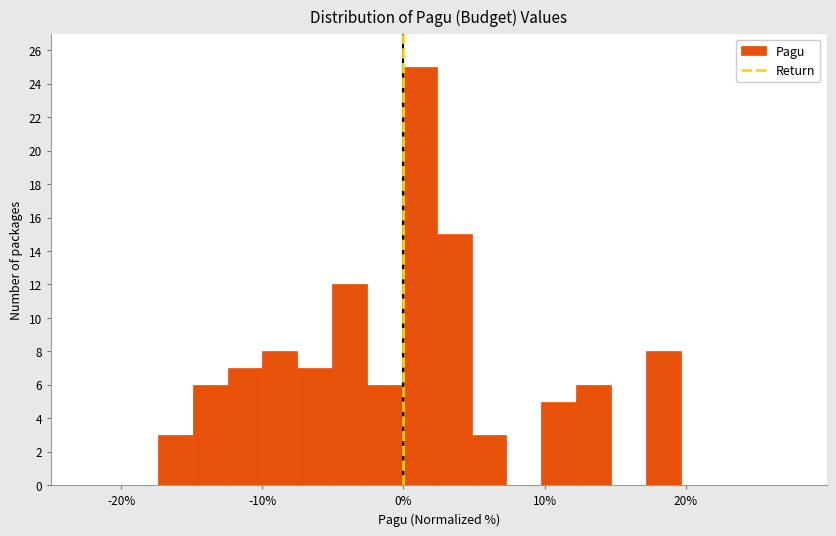

Read against the x-axis, roughly where is the centre of the tallest bar?

1